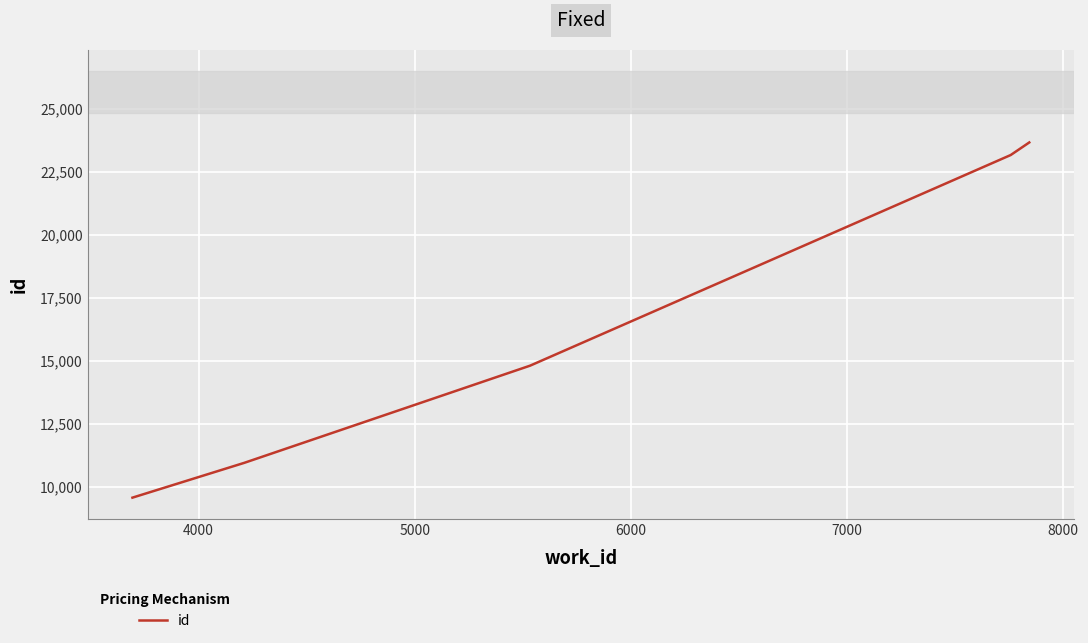

What is the sum of all values?

82149